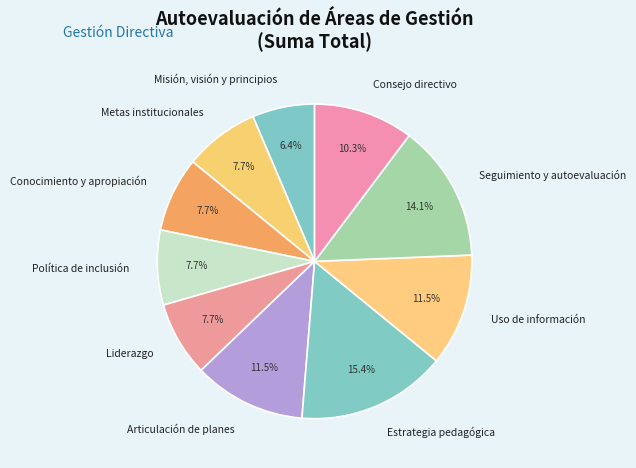

Which category has the smallest portion of the pie?

Misión, visión y principios